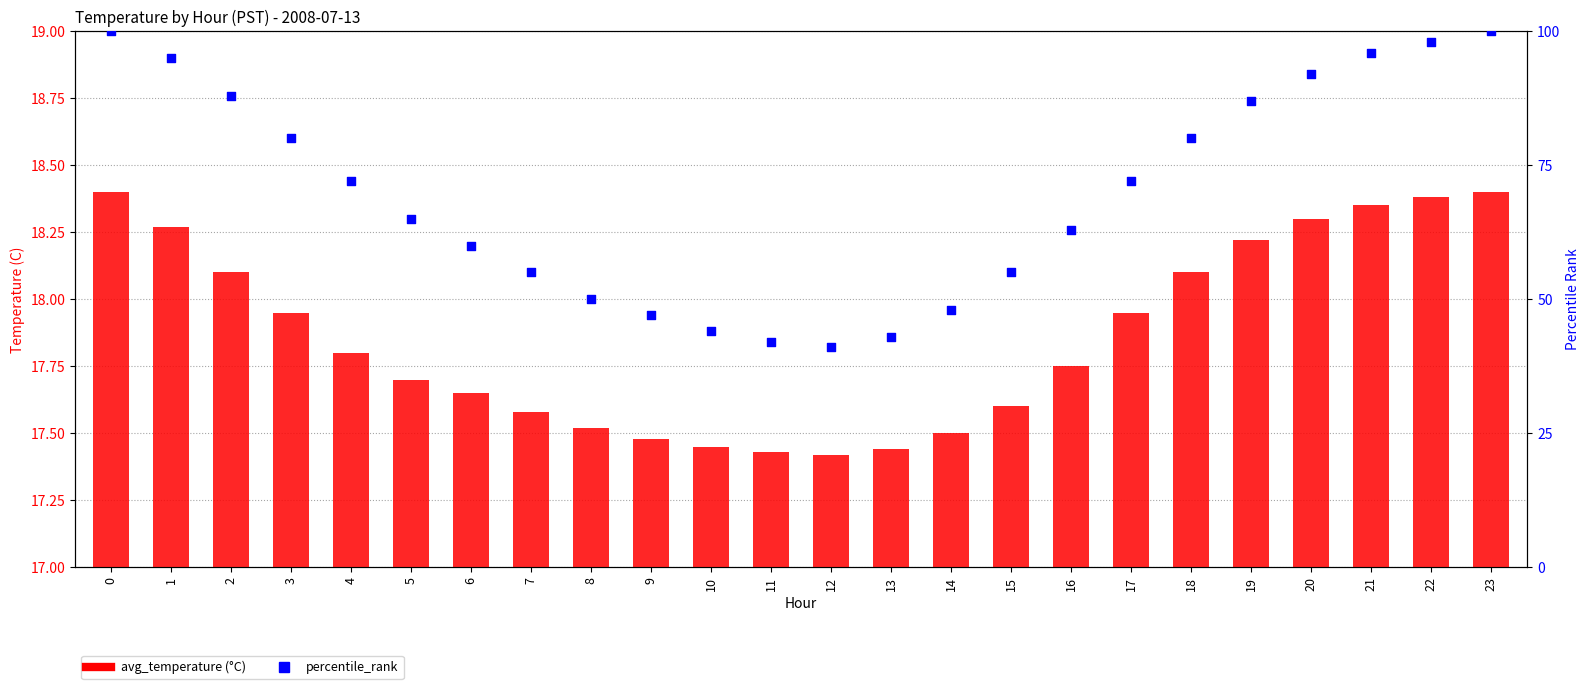

At how many categories does at least one series exceed 56?

15